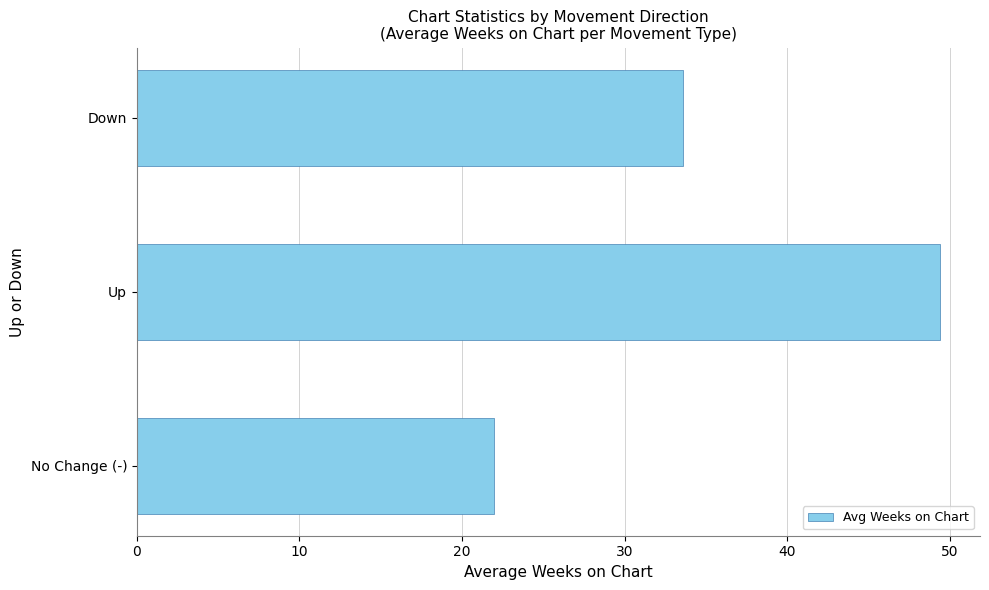

The value at No Change (-) is 9.1. True or false?

False